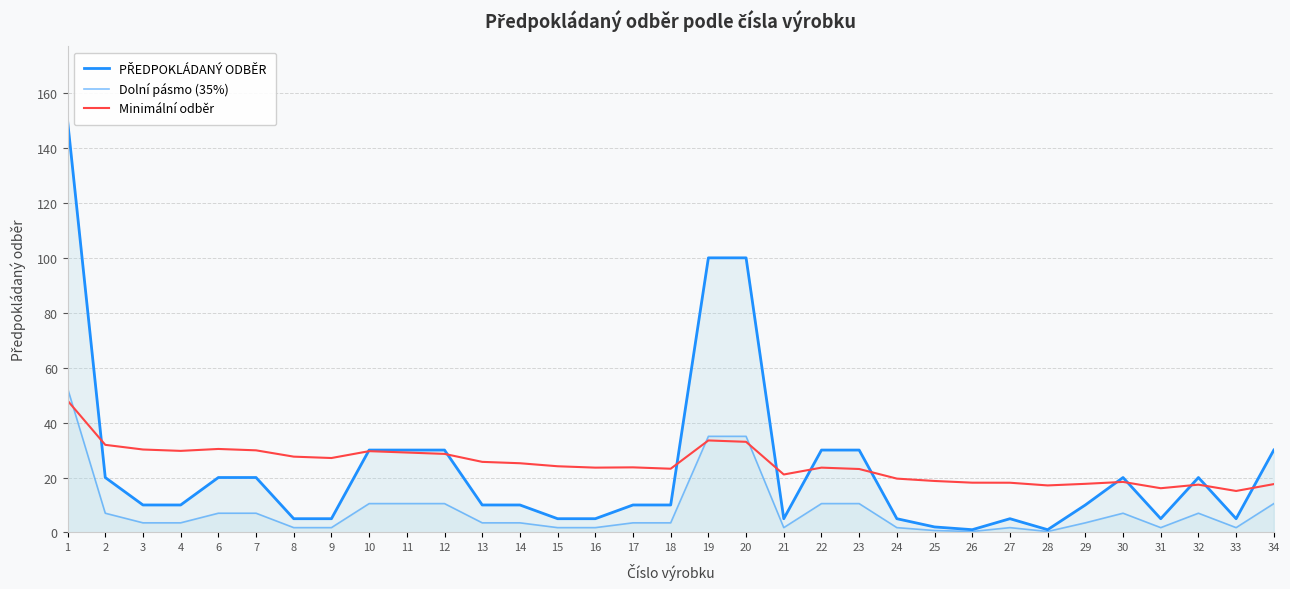

Does the chart display data point markers on the line(s)?

No